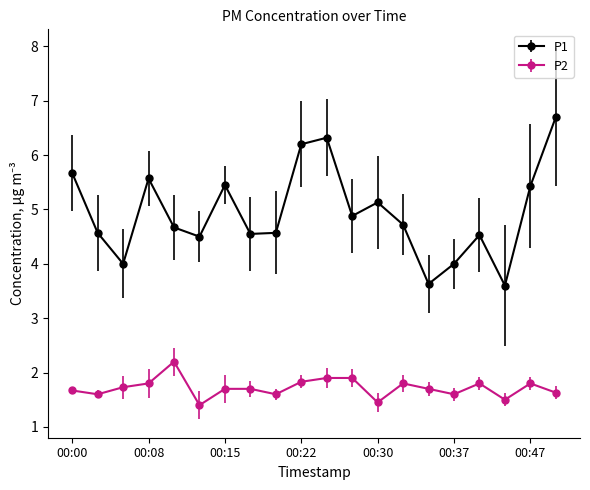

What is the lowest value of the P2 series?

1.4